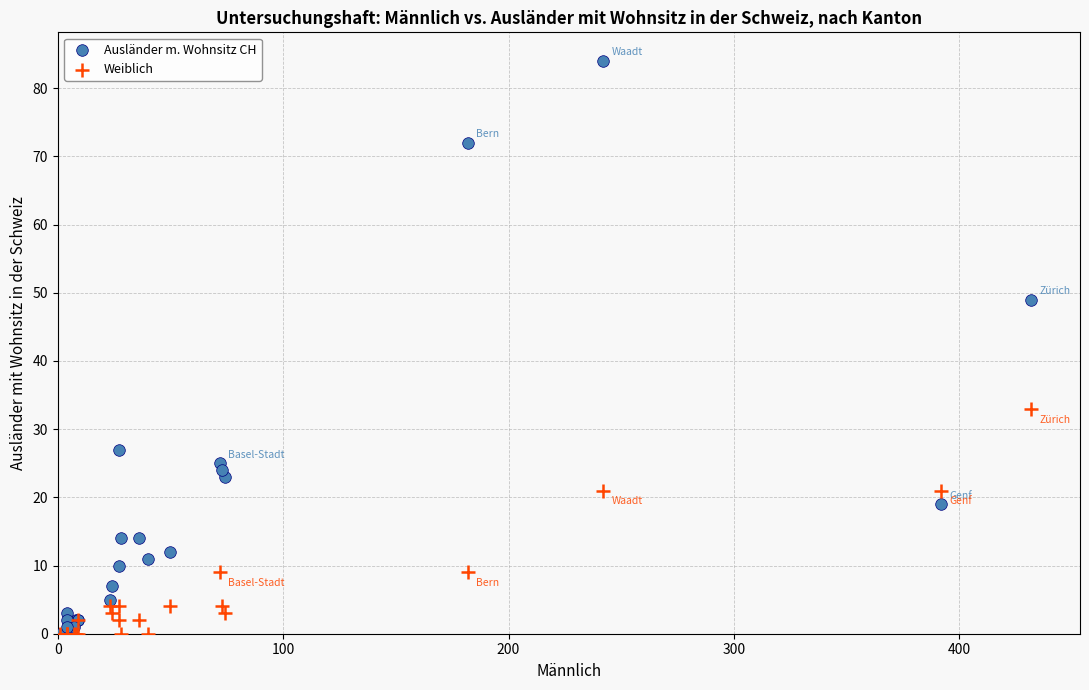

What are all the series names shown in the legend?

Ausländer m. Wohnsitz CH, Weiblich